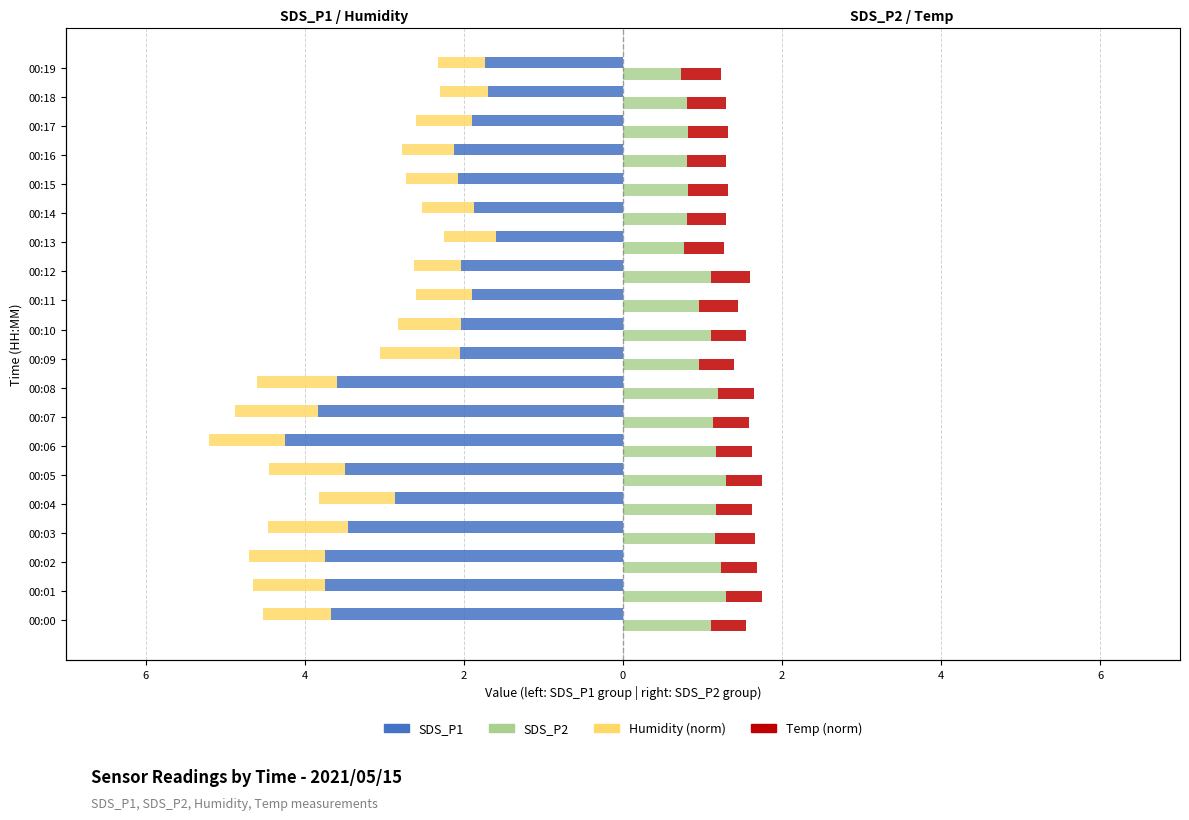

Reading left to right, what are all the values shown in this chart?

SDS_P1: -3.7	-3.8	-3.8	-3.5	-2.9	-3.5	-4.2	-3.8	-3.6	-2.0	-2.0	-1.9	-2.0	-1.6	-1.9	-2.1	-2.1	-1.9	-1.7	-1.7
Humidity (norm): -0.9	-0.9	-1.0	-1.0	-1.0	-1.0	-1.0	-1.0	-1.0	-1.0	-0.8	-0.7	-0.6	-0.6	-0.6	-0.6	-0.6	-0.7	-0.6	-0.6
SDS_P2: 1.1	1.3	1.2	1.2	1.2	1.3	1.2	1.1	1.2	0.9	1.1	0.9	1.1	0.8	0.8	0.8	0.8	0.8	0.8	0.7
Temp (norm): 0.5	0.5	0.5	0.5	0.5	0.5	0.5	0.5	0.5	0.5	0.5	0.5	0.5	0.5	0.5	0.5	0.5	0.5	0.5	0.5